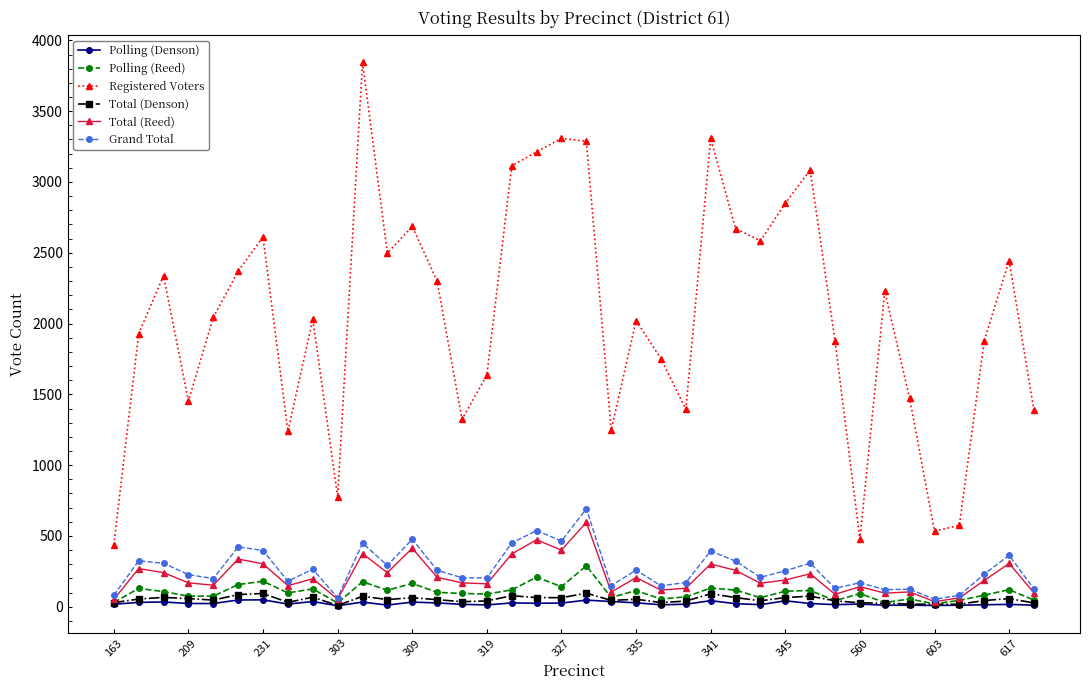

How many values in the Total (Reed) series are below 189?

19